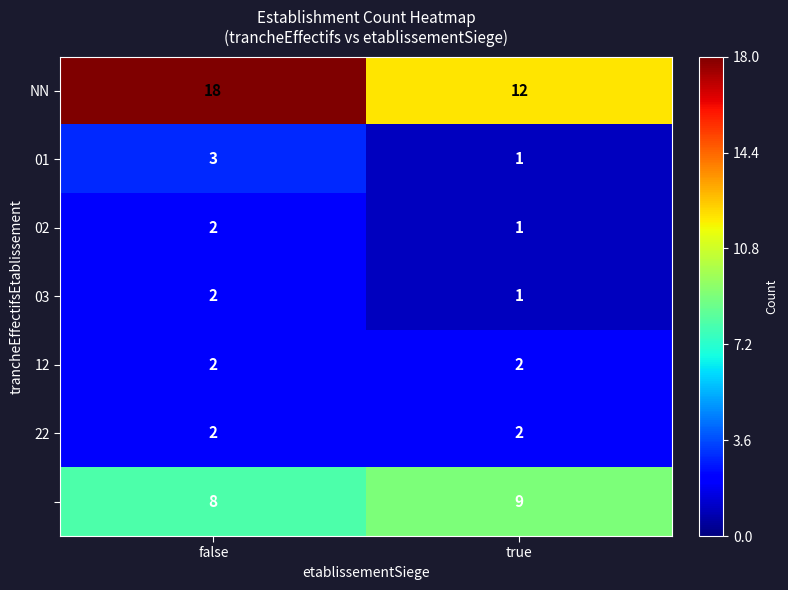

What is the total value across all series at true?

28